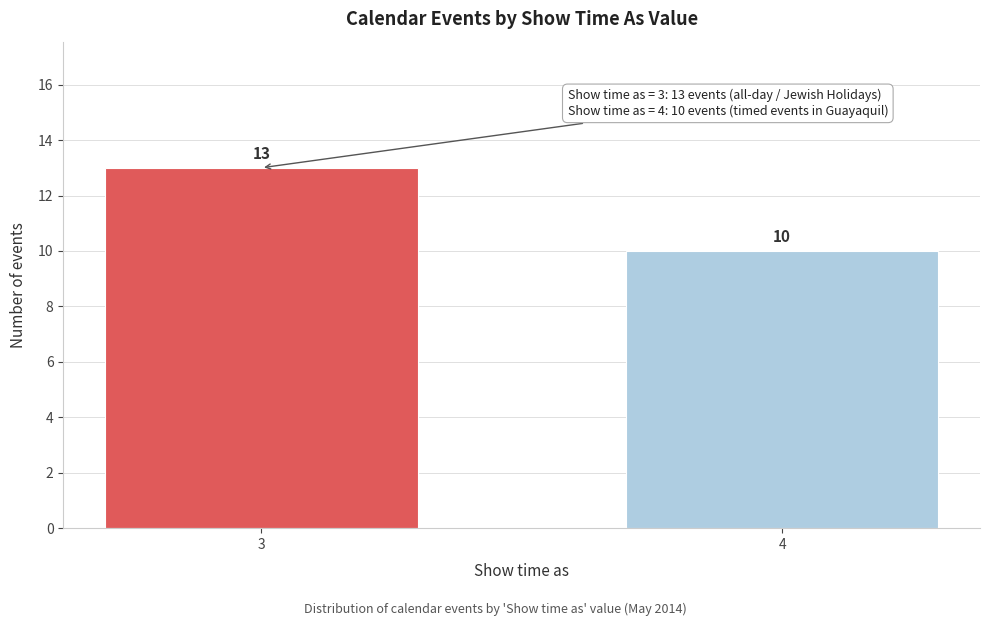

Reading left to right, transcribe all the data shown in this chart.

13	10